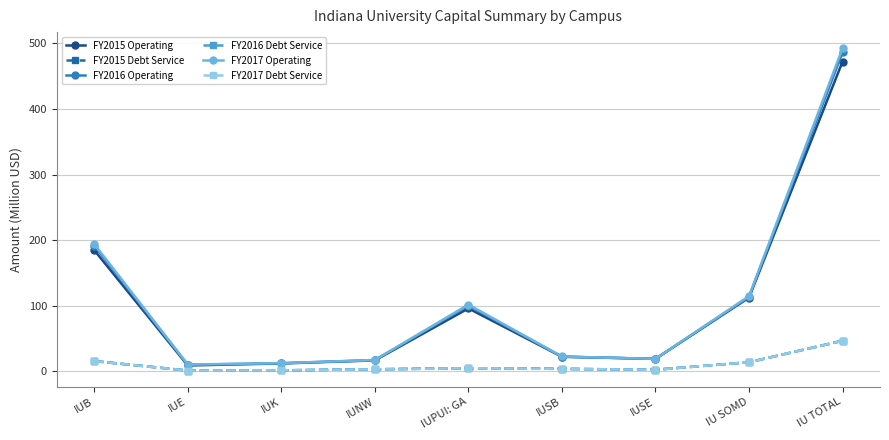

Does the chart display data point markers on the line(s)?

Yes